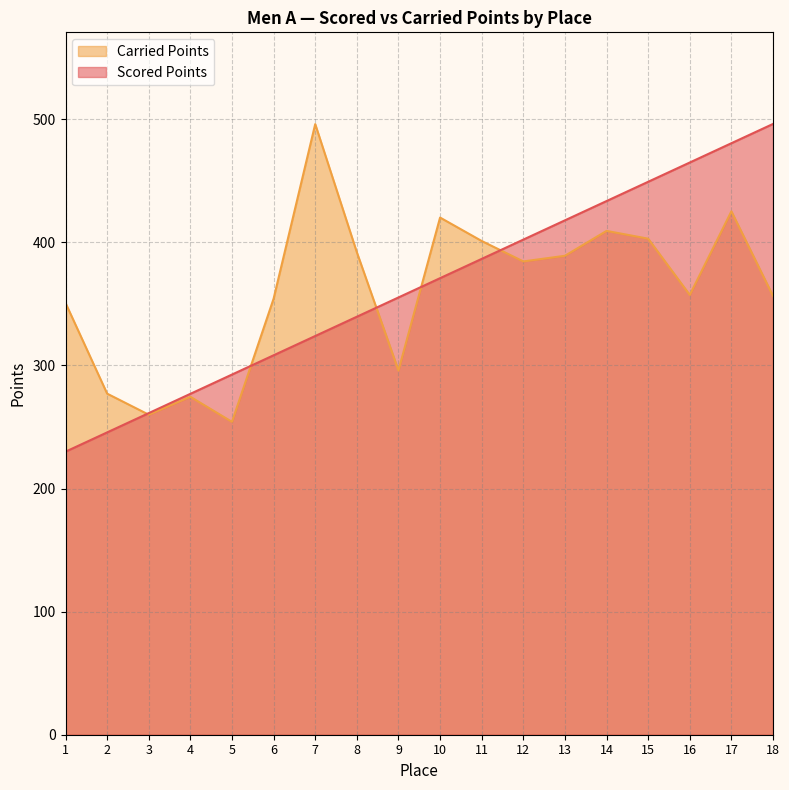

At which category is the sum across all series the highest?

17